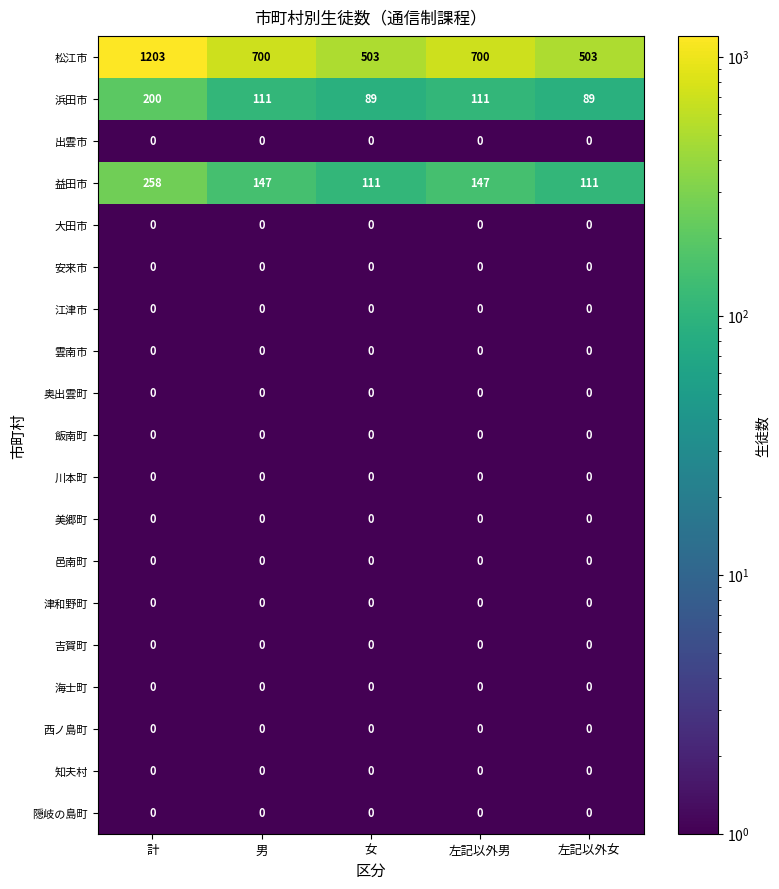

Count the 松江市 values in the range 503 to 700.

4